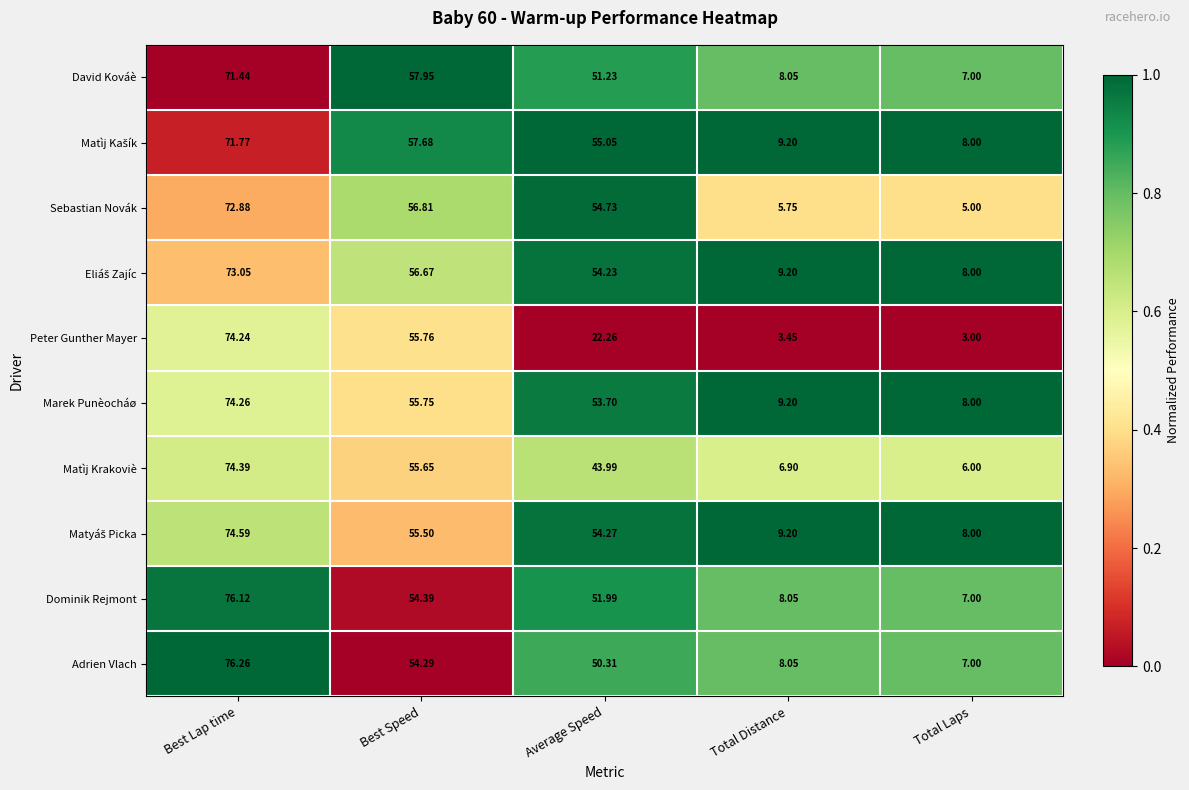

At which label does Sebastian Novák reach its minimum?

Total Laps